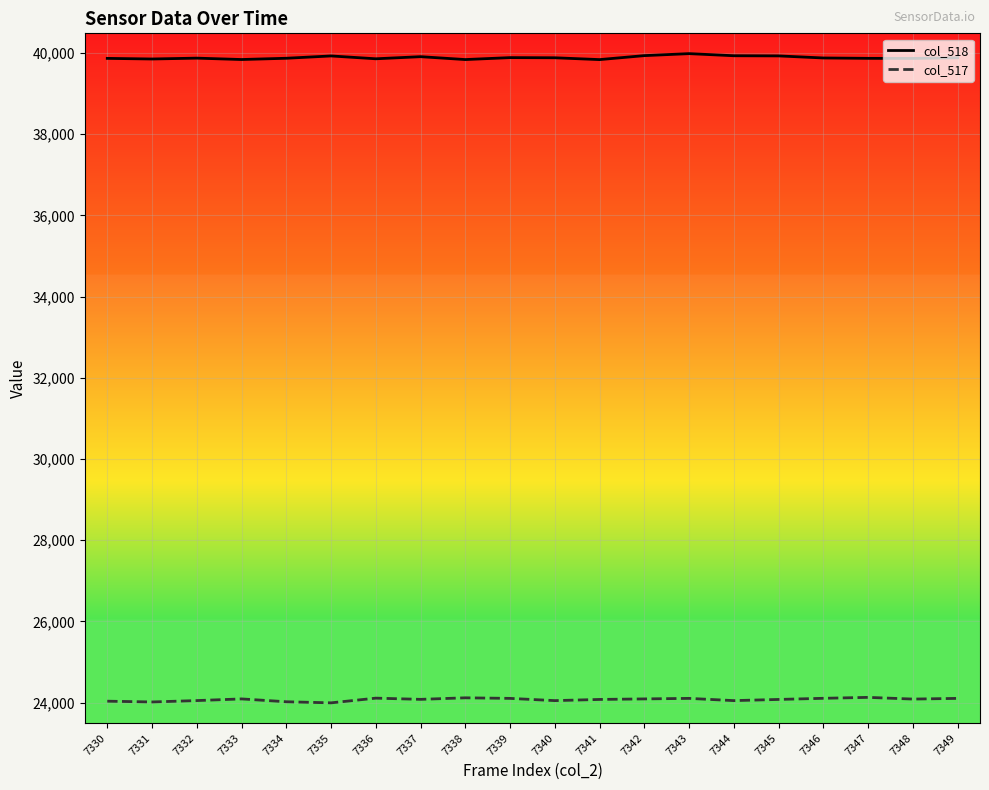

What is the difference between the highest and lowest values at 7331?

15838